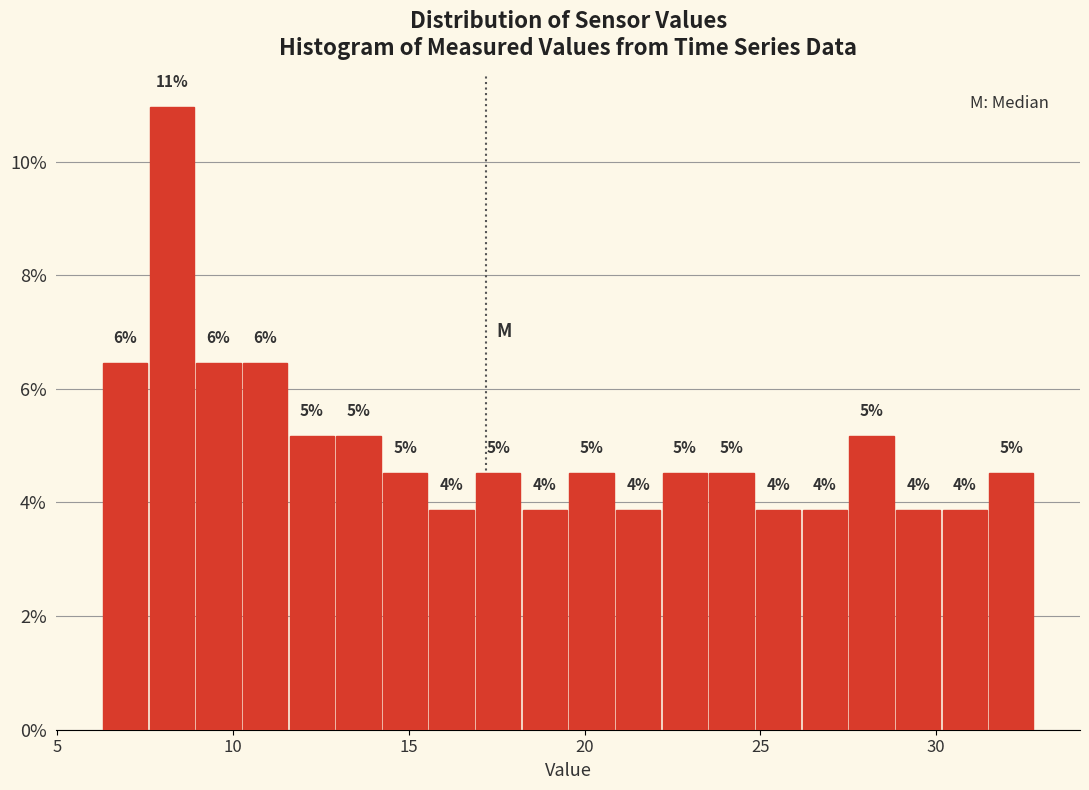

Around what value on the x-axis is the tallest bar? Give the approximate position of its centre, as read against the axis.

8.5